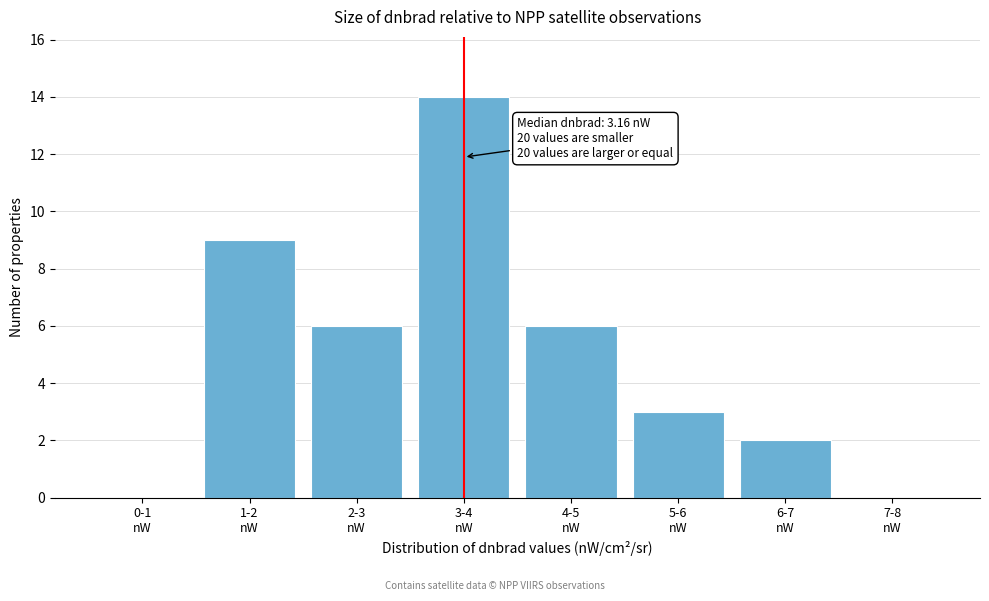

What is the maximum value shown in the chart?

14